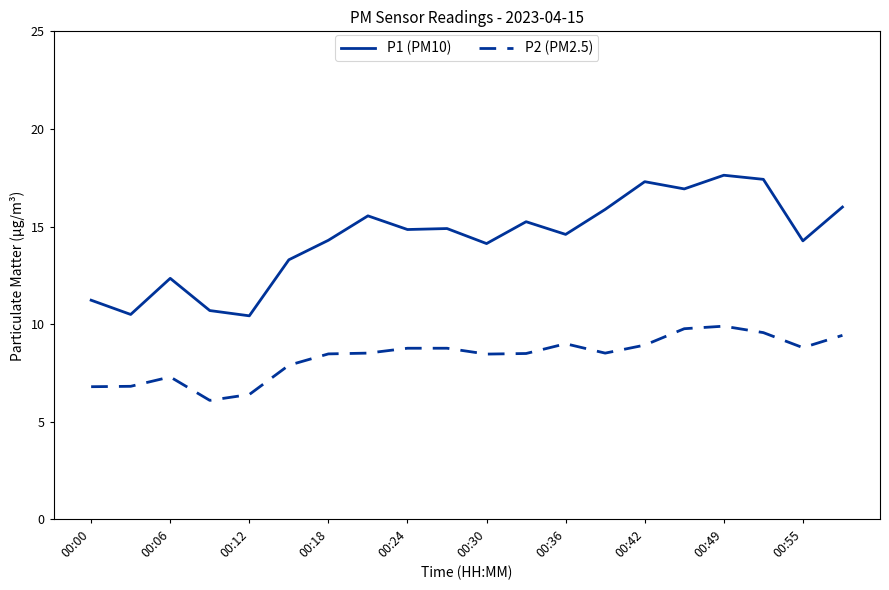

What is the difference between the maximum and minimum values in the P1 (PM10) series?

7.2